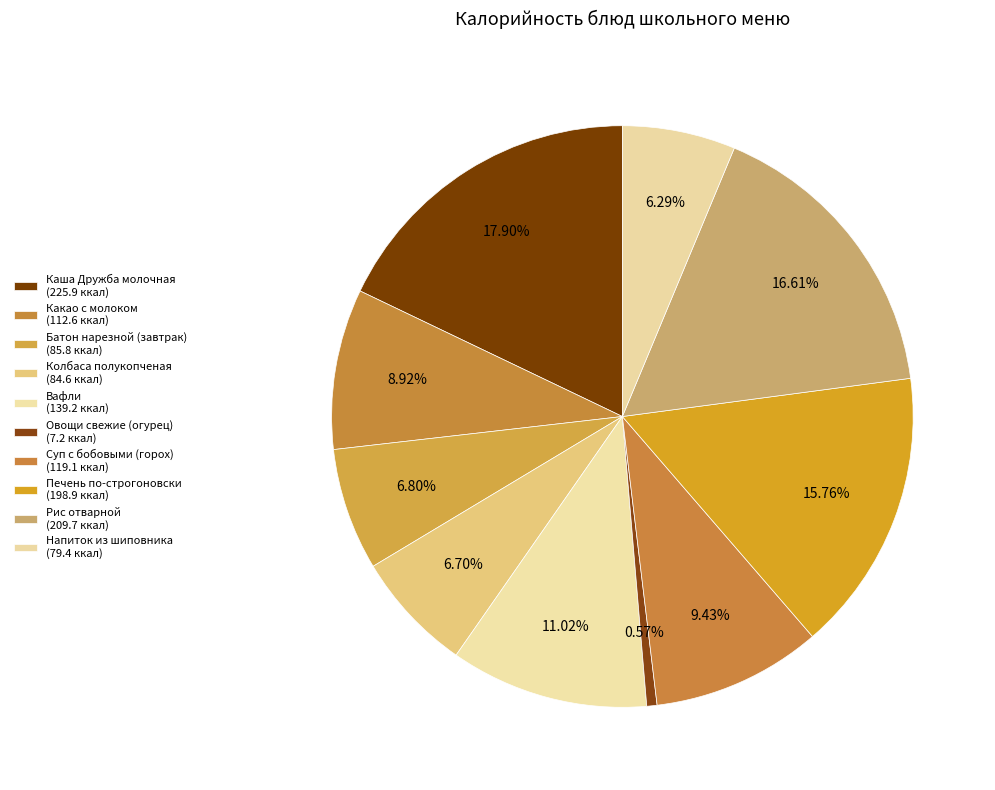

How many slices are in this pie chart?

10